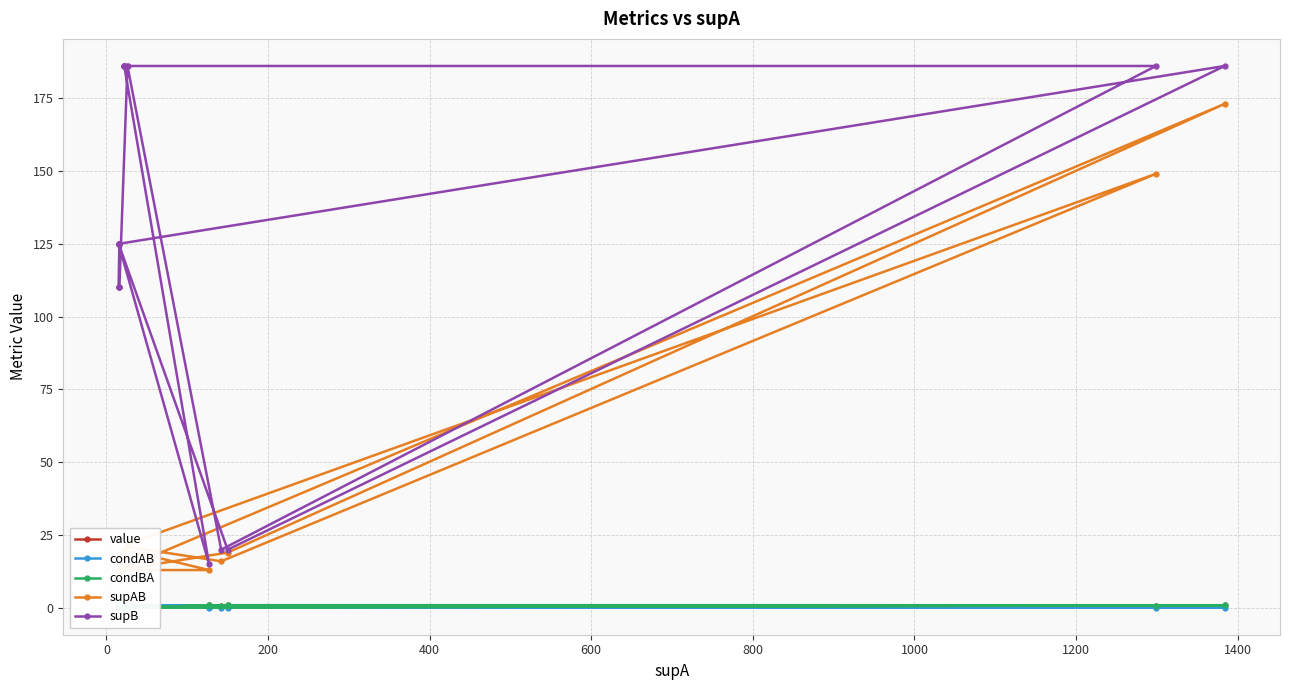

True or false: condAB has a value of 1.3 at 15.

False